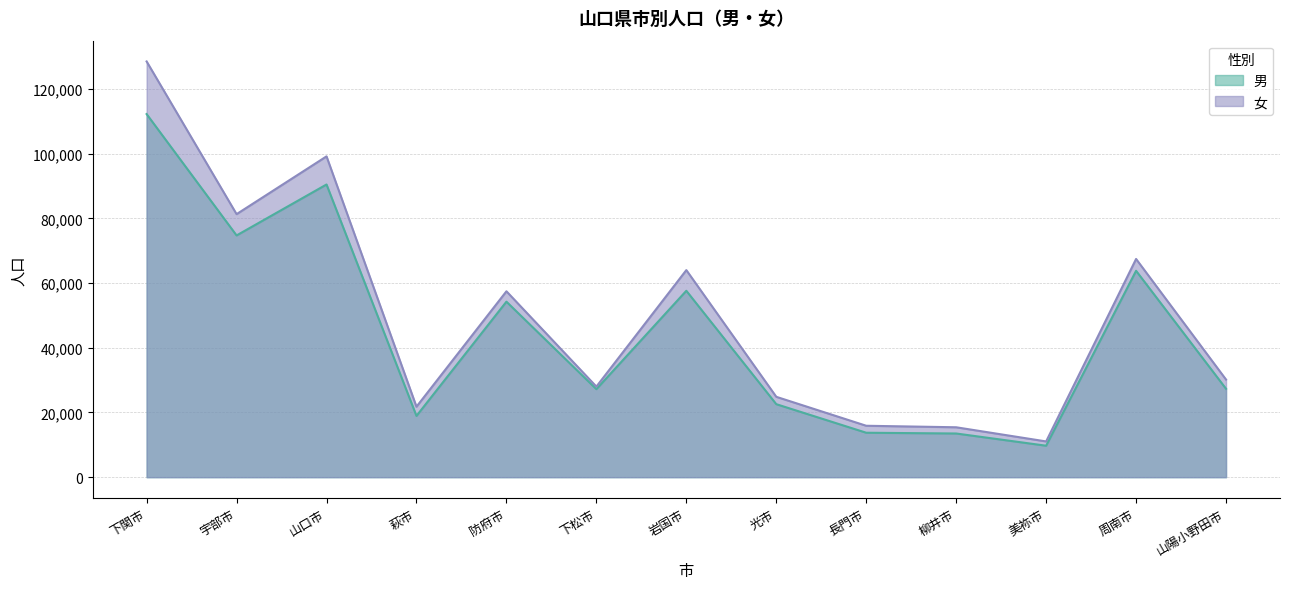

Where is the first local minimum for 男?

宇部市